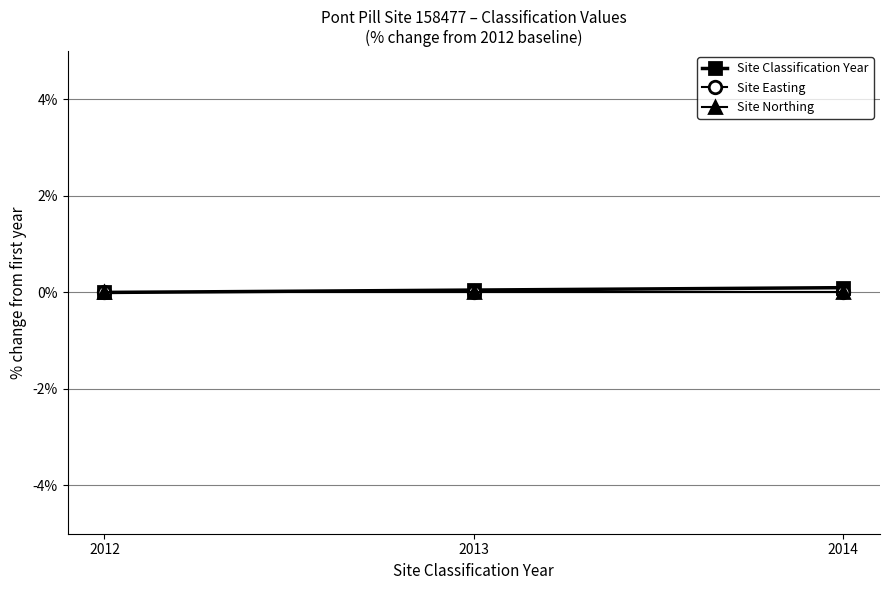

True or false: Site Northing has a value of 0.0 at 2012.

True